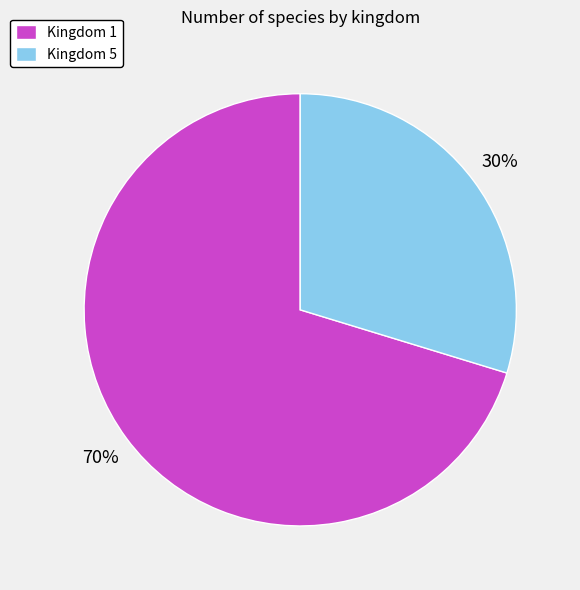

Combined, do Kingdom 5 and Kingdom 1 account for over 50%?

Yes